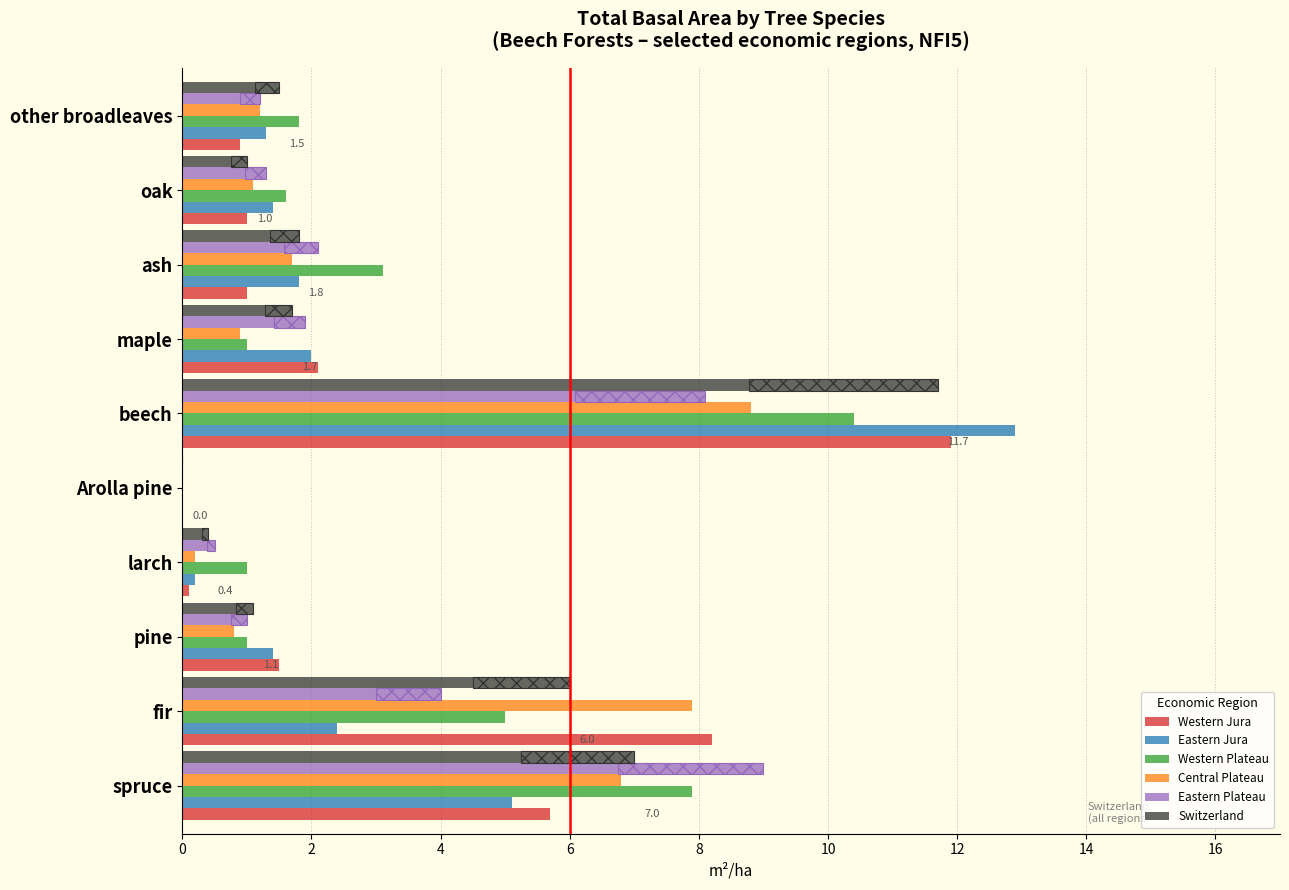

Reading left to right, transcribe all the data shown in this chart.

Western Jura: 5.7	8.2	1.5	0.1	0.0	11.9	2.1	1.0	1.0	0.9
Eastern Jura: 5.1	2.4	1.4	0.2	0.0	12.9	2.0	1.8	1.4	1.3
Western Plateau: 7.9	5.0	1.0	1.0	0.0	10.4	1.0	3.1	1.6	1.8
Central Plateau: 6.8	7.9	0.8	0.2	0.0	8.8	0.9	1.7	1.1	1.2
Eastern Plateau: 9.0	4.0	1.0	0.5	0.0	8.1	1.9	2.1	1.3	1.2
Switzerland: 7.0	6.0	1.1	0.4	0.0	11.7	1.7	1.8	1.0	1.5